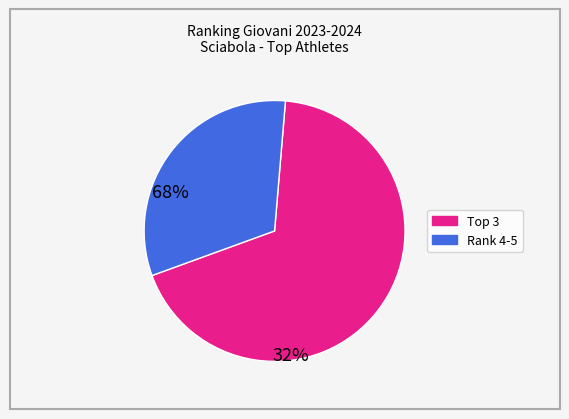

Is there a majority slice in this chart?

Yes